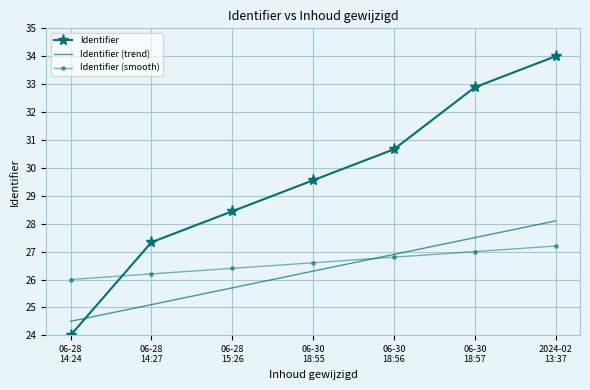

At how many categories does at least one series exceed 30?

3